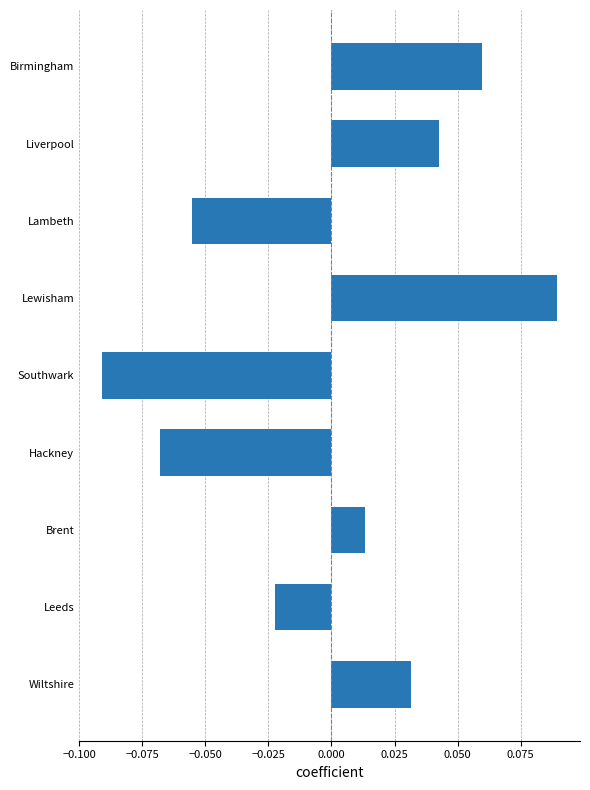

True or false: the data shows -0.0 at Hackney.

False